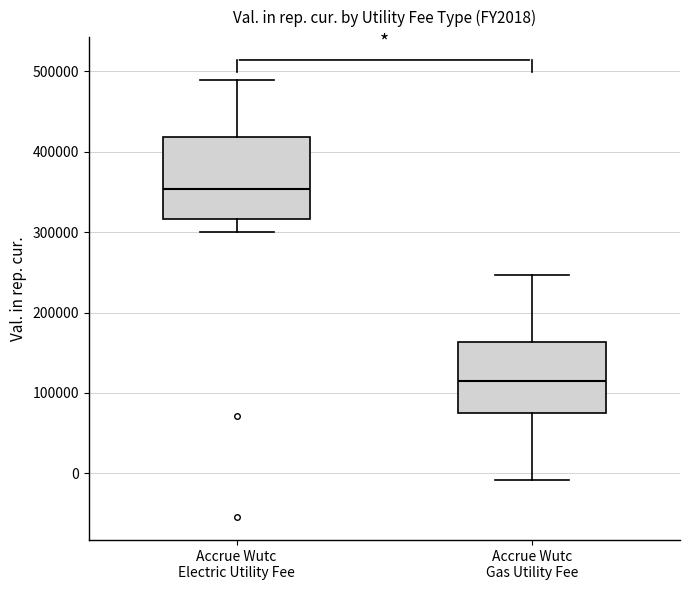

Where does the lower whisker of the box for Accrue Wutc Gas Utility Fee end on the y-axis? The values are not printed on the chart, so give them approximately, as read against the axis.

-10000